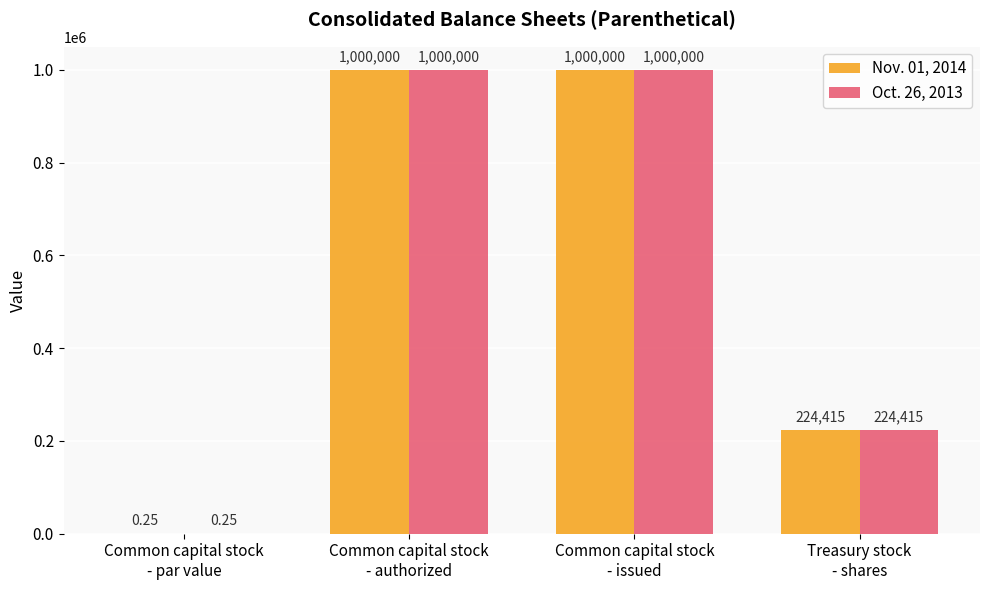

How many groups of bars are there?

4